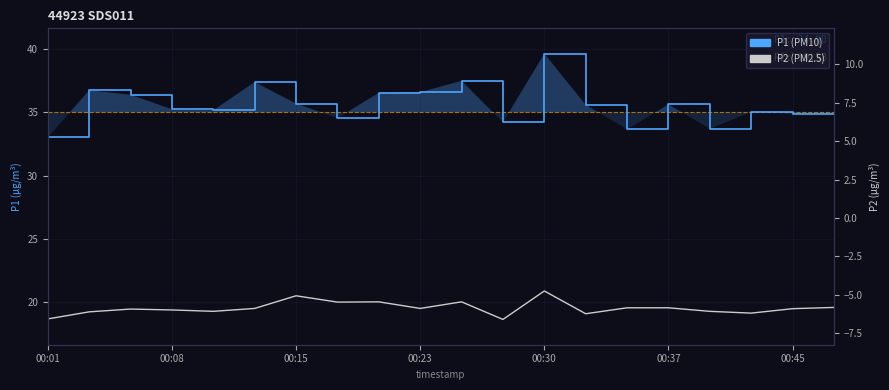

True or false: P1 has a value of 34.2 at 11.

True